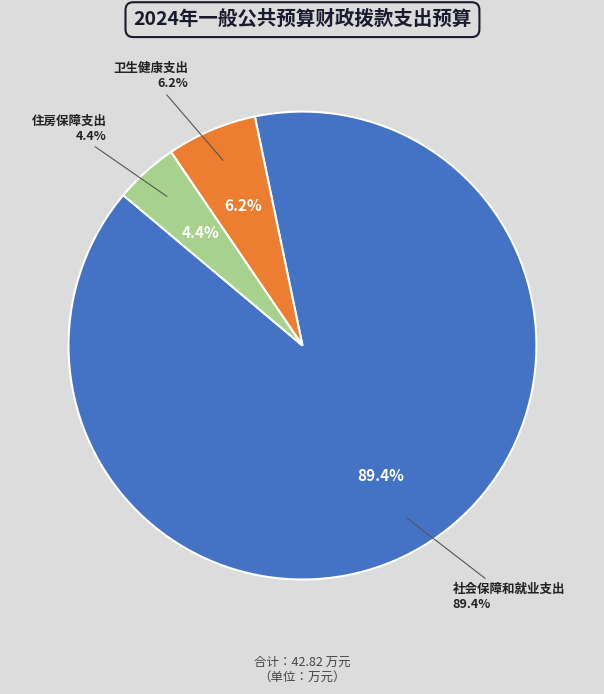

Which category has the smallest portion of the pie?

住房保障支出